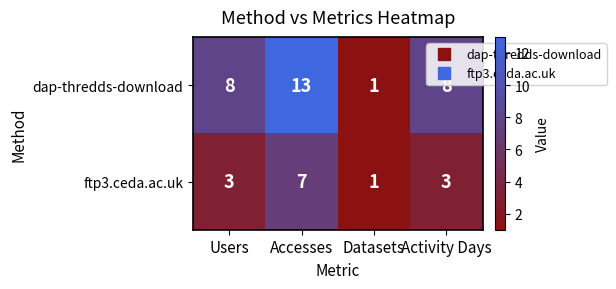

What is the difference between the maximum and minimum values in the ftp3.ceda.ac.uk series?

6